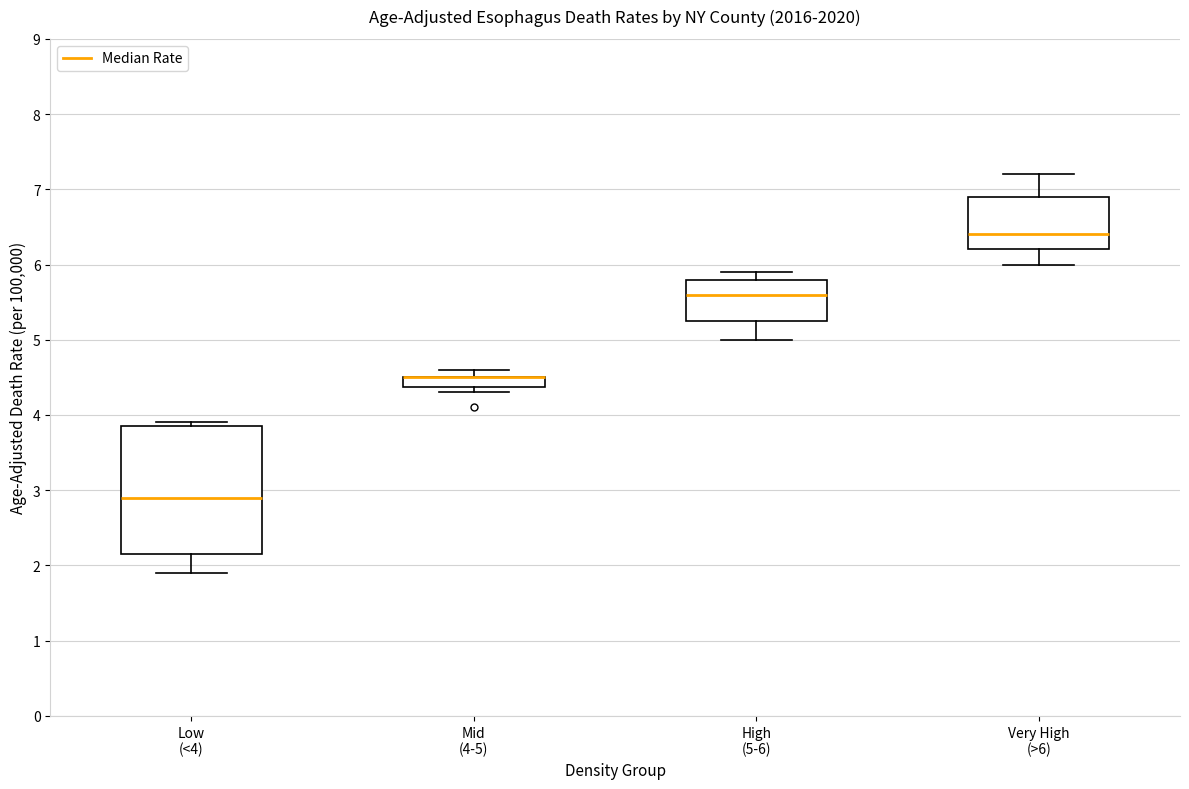

Where is the lower edge of the box for Mid (4-5) on the y-axis? The values are not printed on the chart, so give them approximately, as read against the axis.

4.4